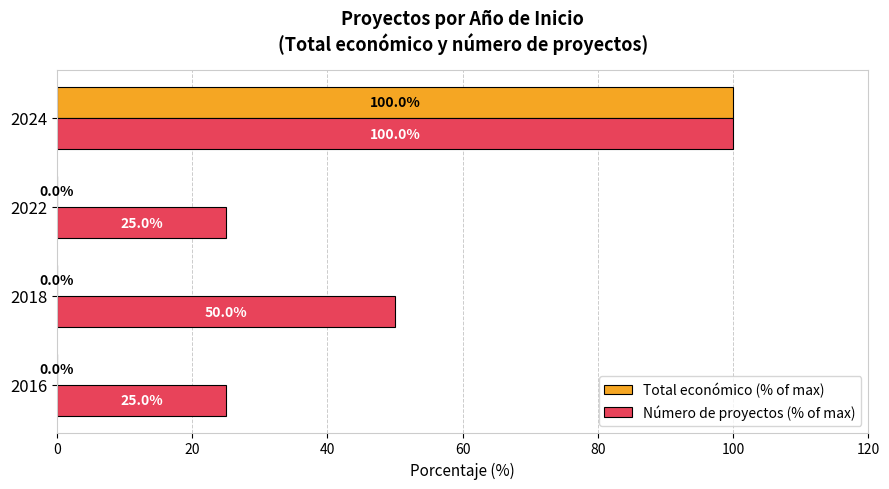

Which series has the largest total across all categories?

Número de proyectos (% of max)